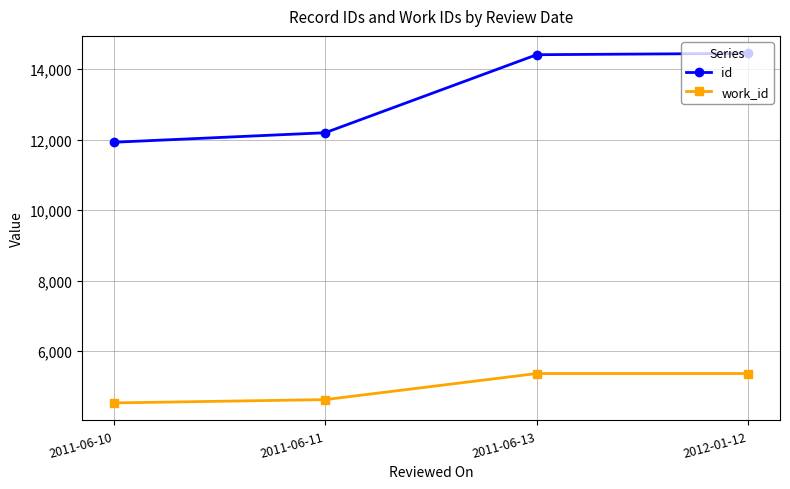

What are all the series names shown in the legend?

id, work_id